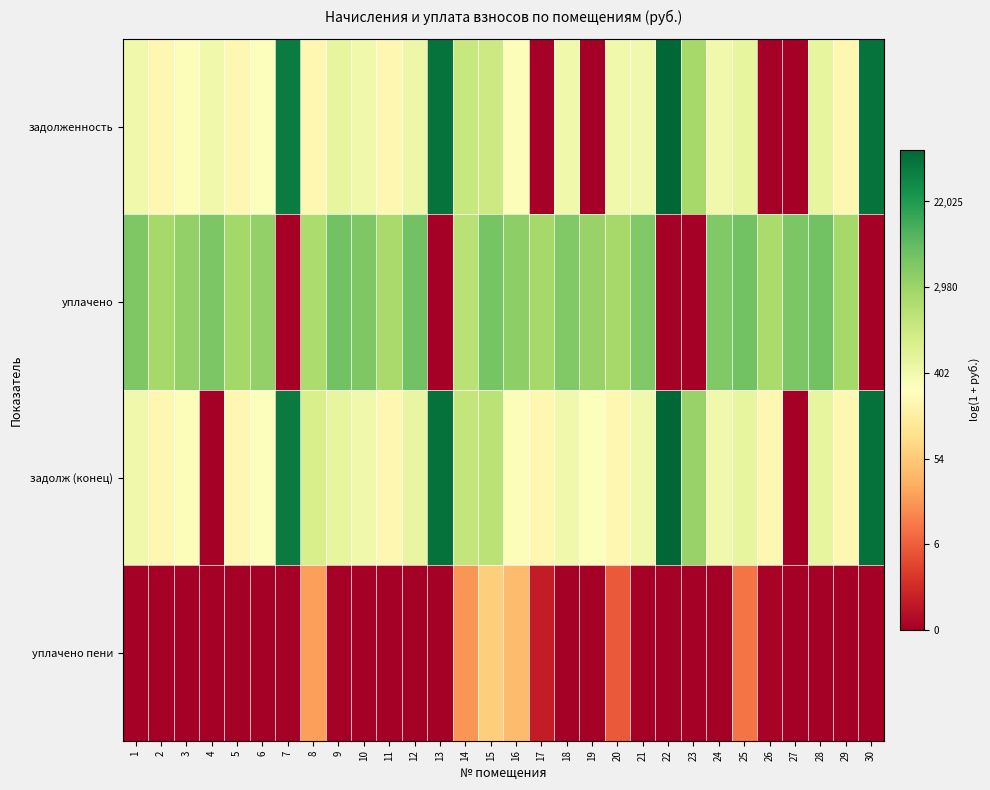

Which label corresponds to the smallest value in the chart?

17